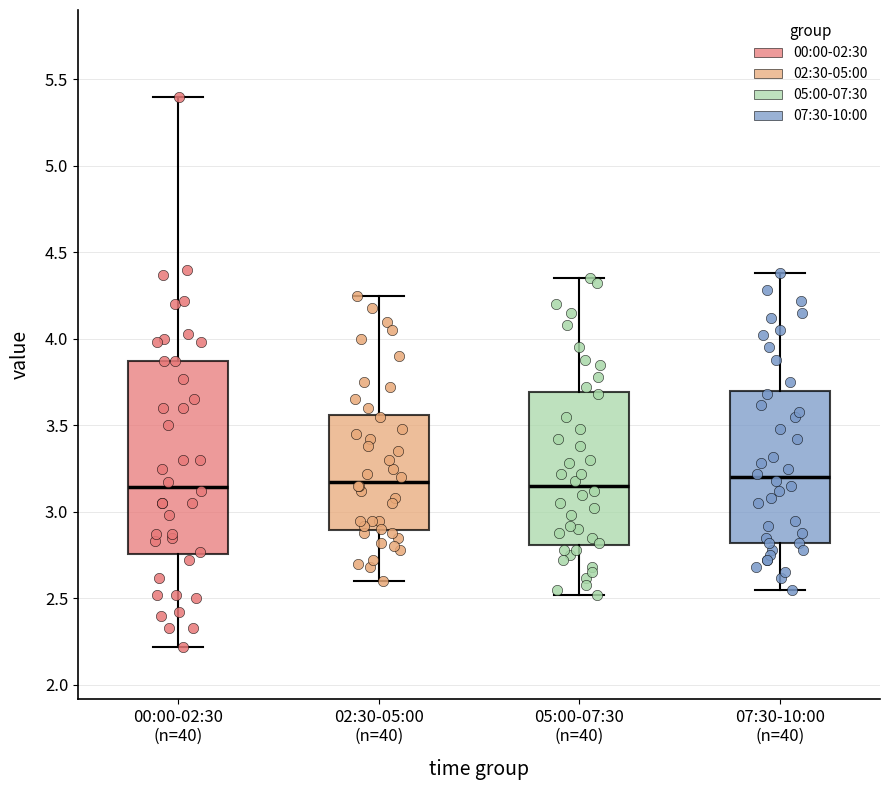

Where does the median line of the box for 02:30-05:00 (n=40) sit on the y-axis? The values are not printed on the chart, so give them approximately, as read against the axis.

3.20